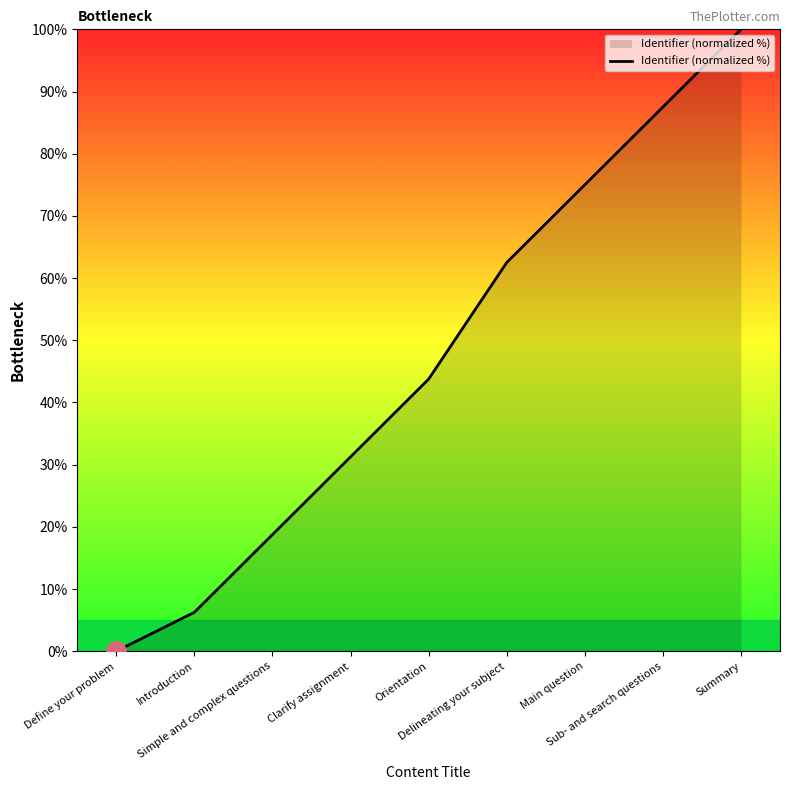

What is the difference between the maximum and minimum values?

100.0